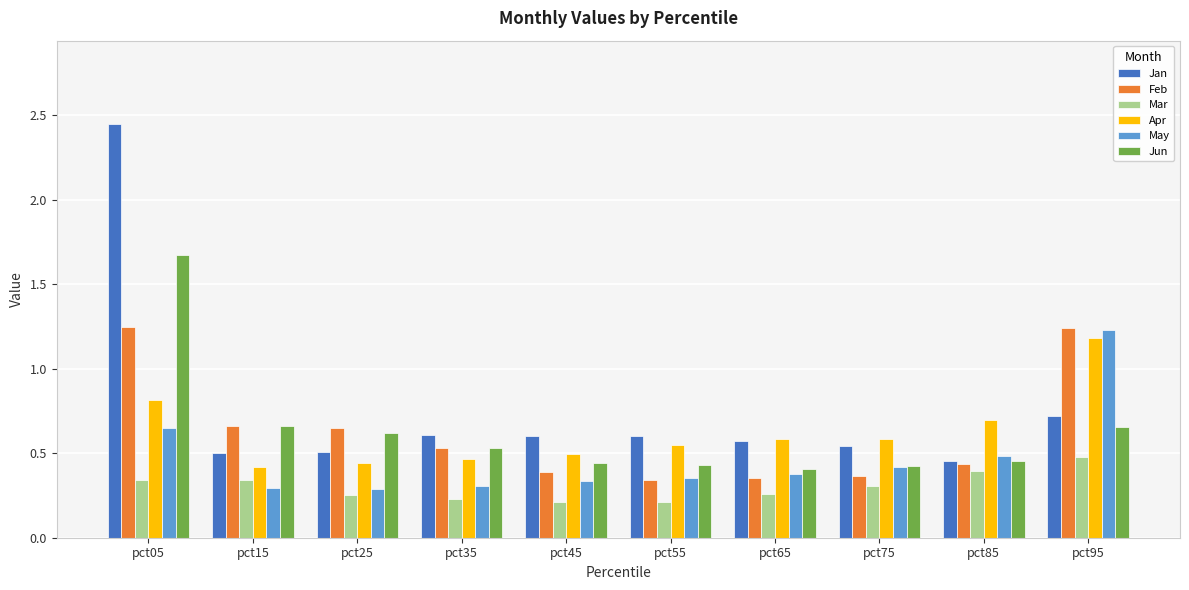

Which series has the largest total across all categories?

Jan